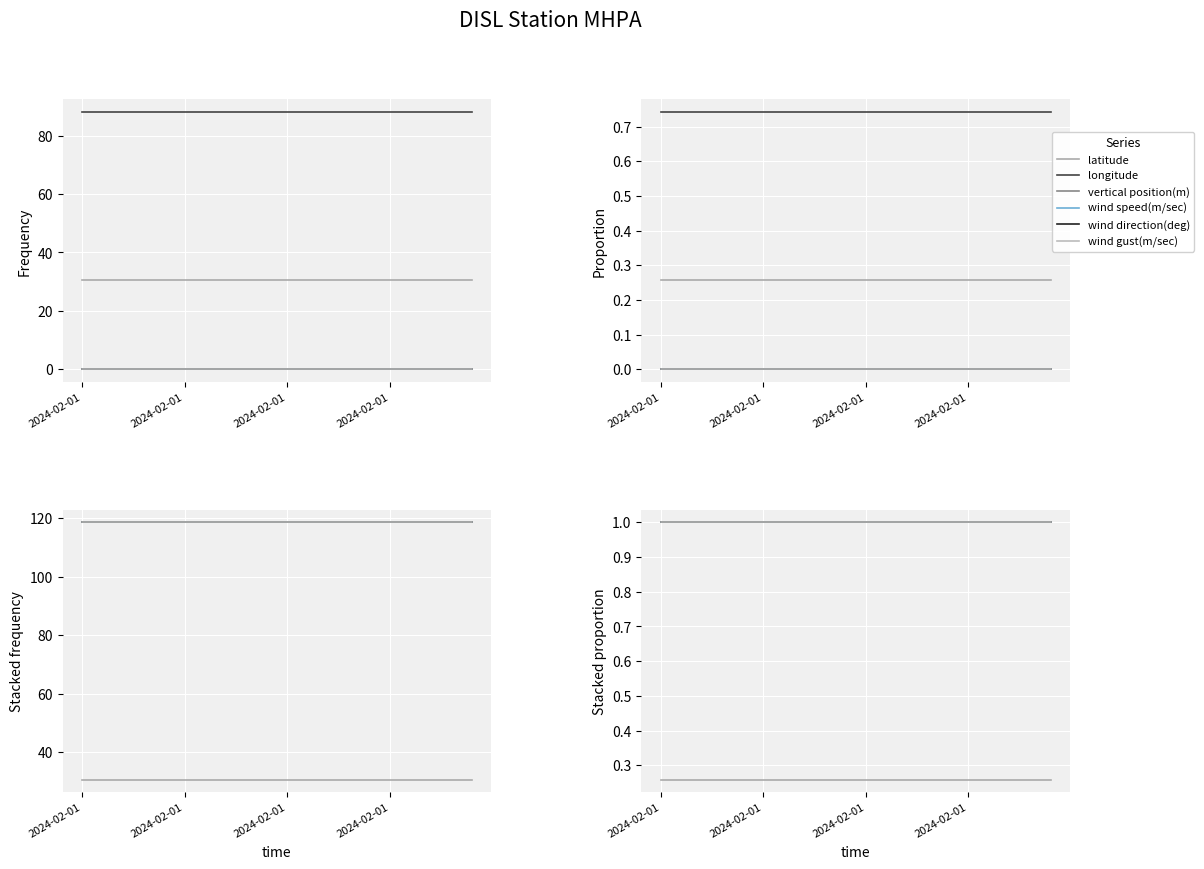

Does the chart display data point markers on the line(s)?

No